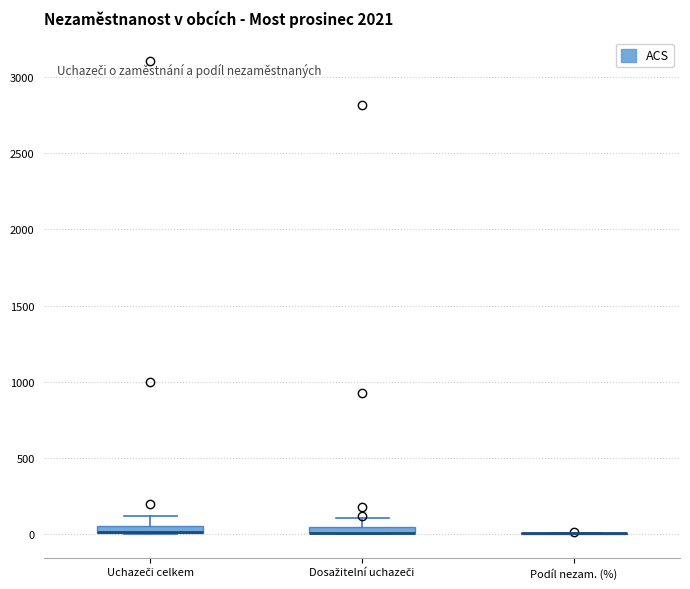

Where is the lower edge of the box for Dosažitelní uchazeči on the y-axis? The values are not printed on the chart, so give them approximately, as read against the axis.

0